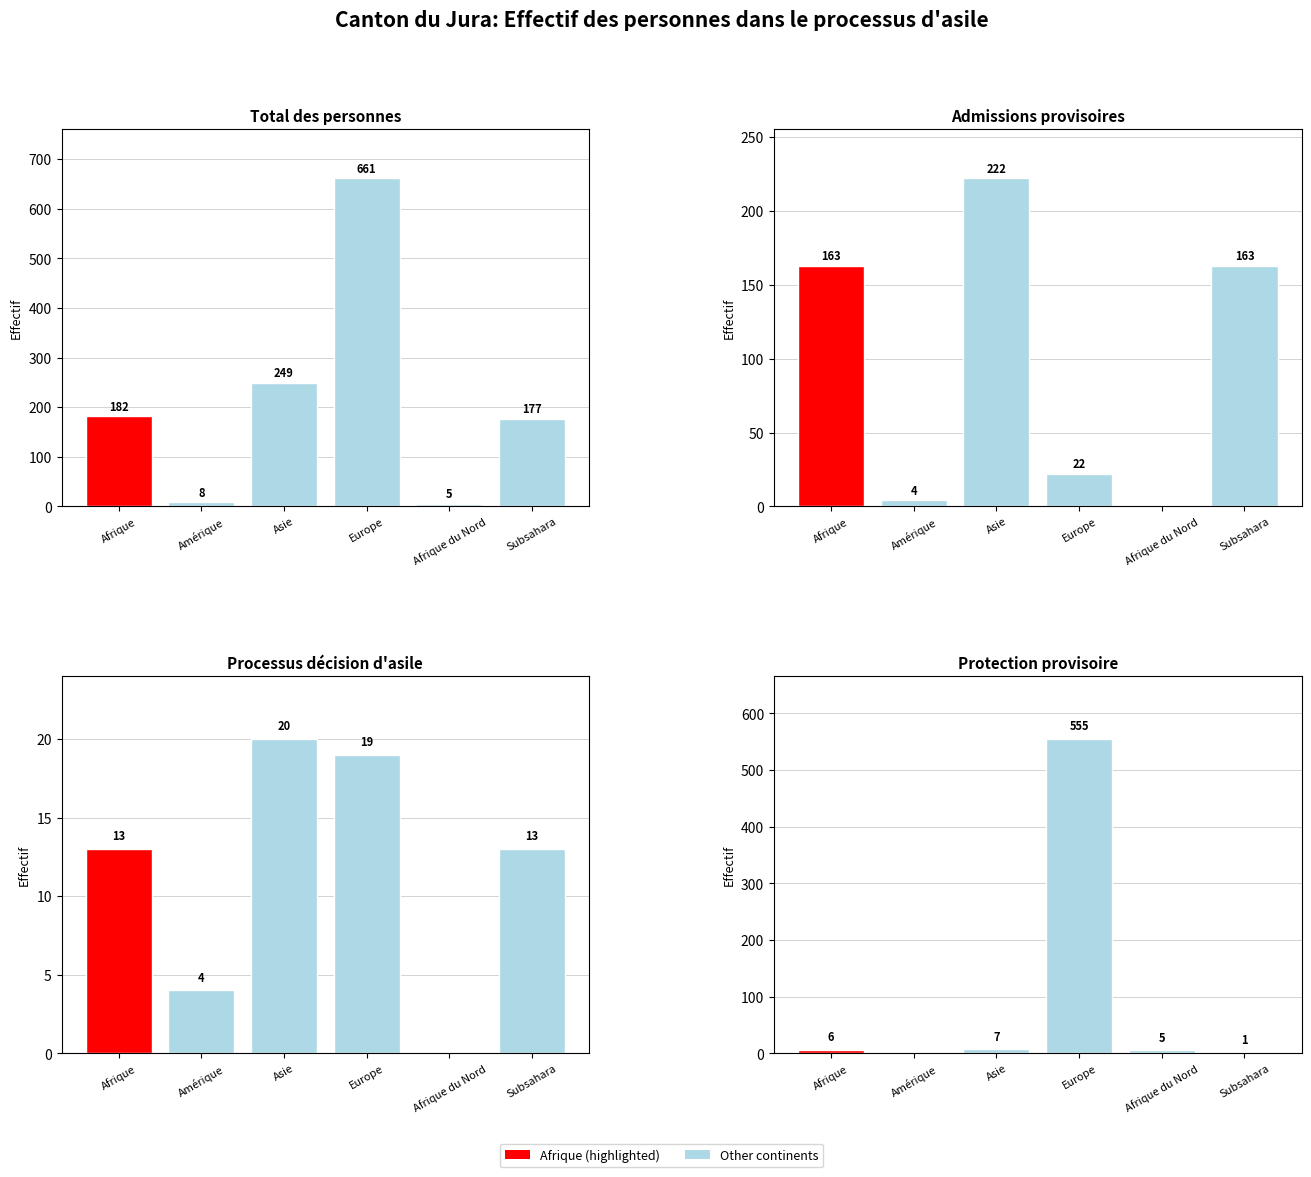

Is it true that Total equals 1 at Afrique du Nord?

False